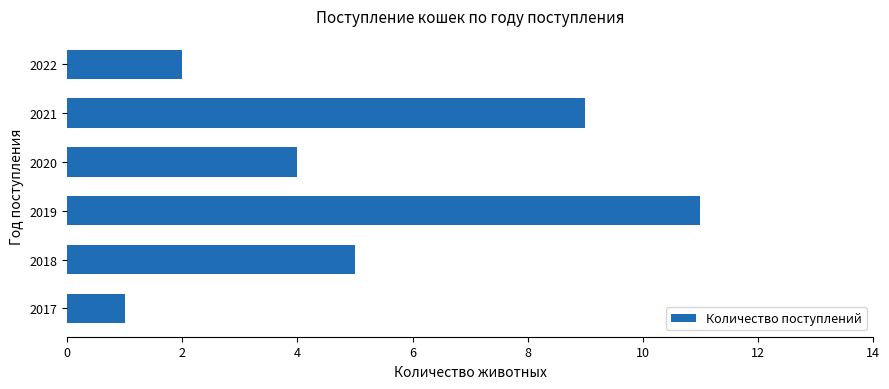

Reading bottom to top, what are all the values shown in this chart?

1	5	11	4	9	2